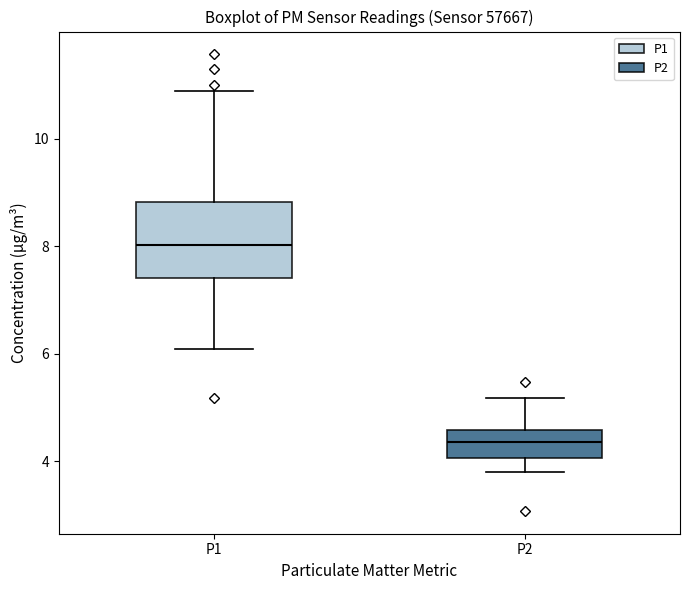

Which box has the lowest median line?

P2